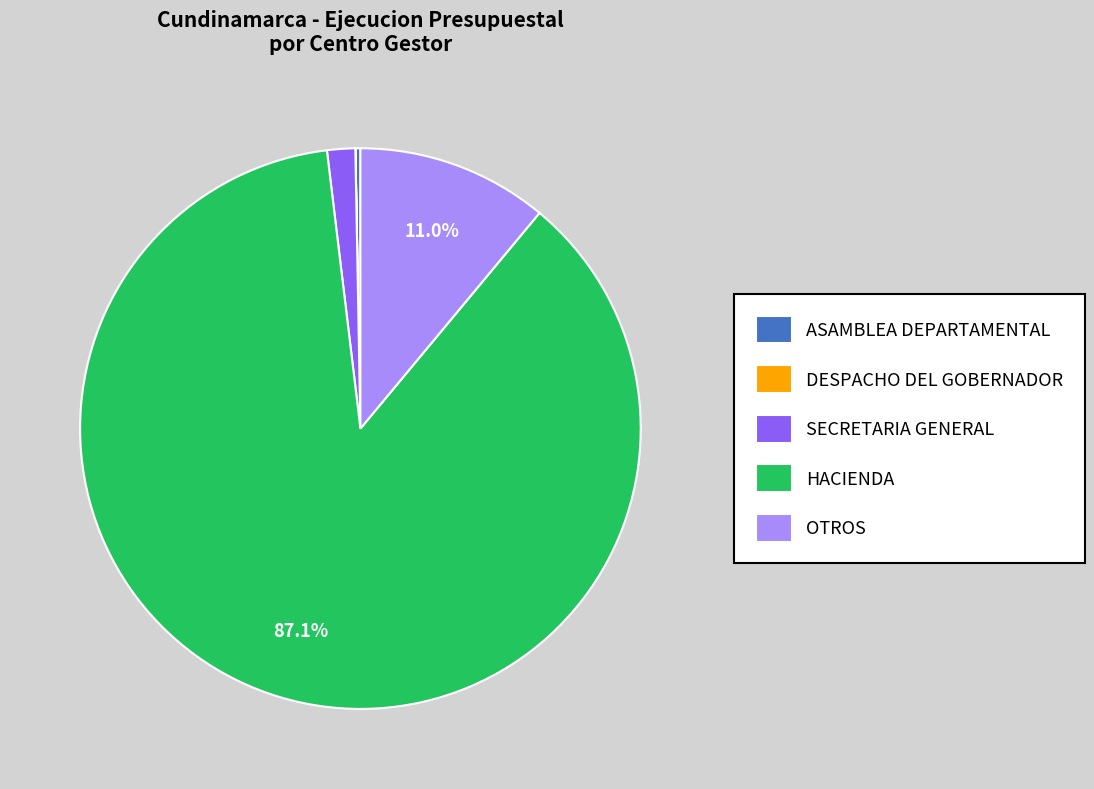

Between HACIENDA and ASAMBLEA DEPARTAMENTAL, which is larger?

HACIENDA